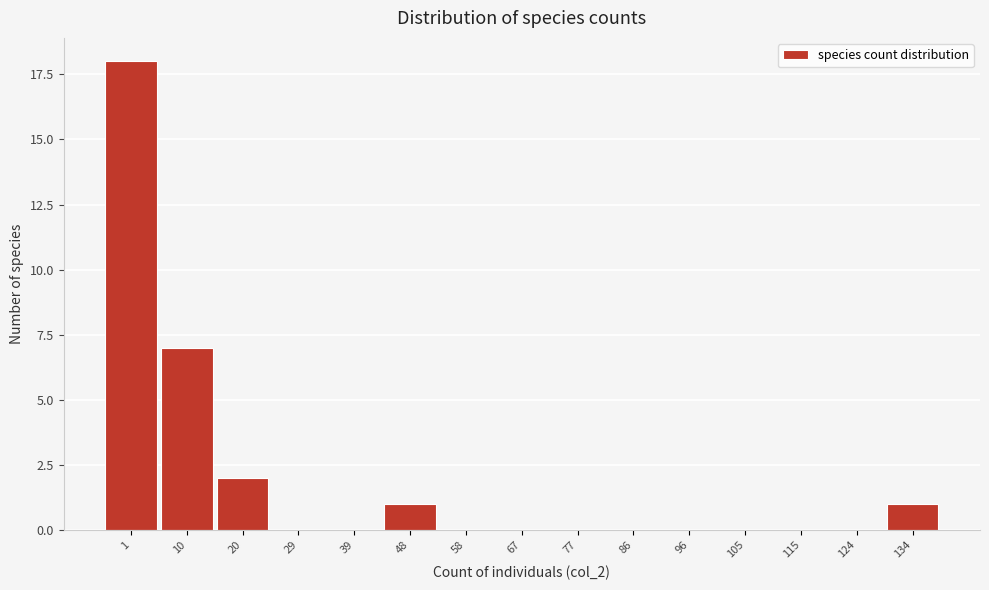

Reading left to right, list all the values displayed in this chart.

1=18	10=7	20=2	29=0	39=0	48=1	58=0	67=0	77=0	86=0	96=0	105=0	115=0	124=0	134=1